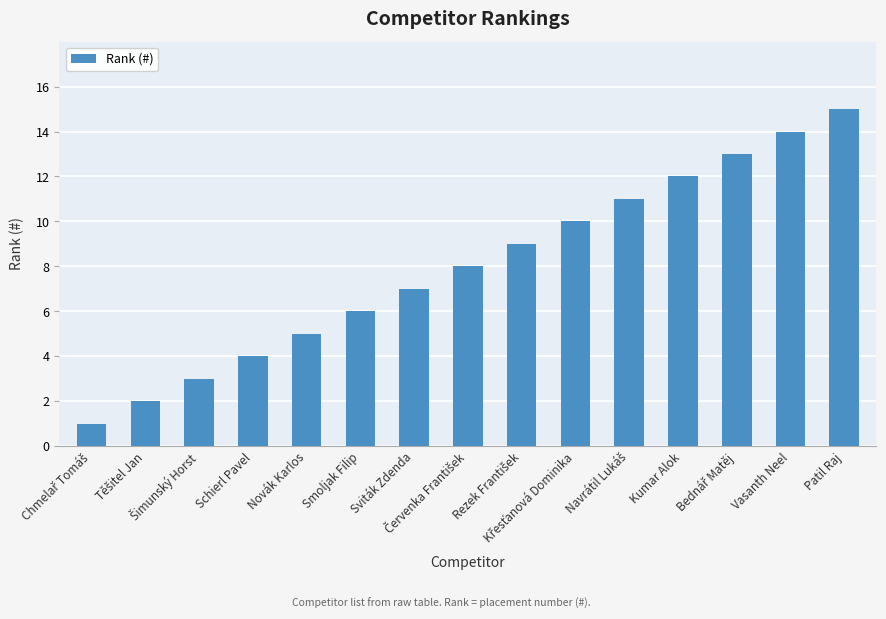

What is the greatest value displayed?

15